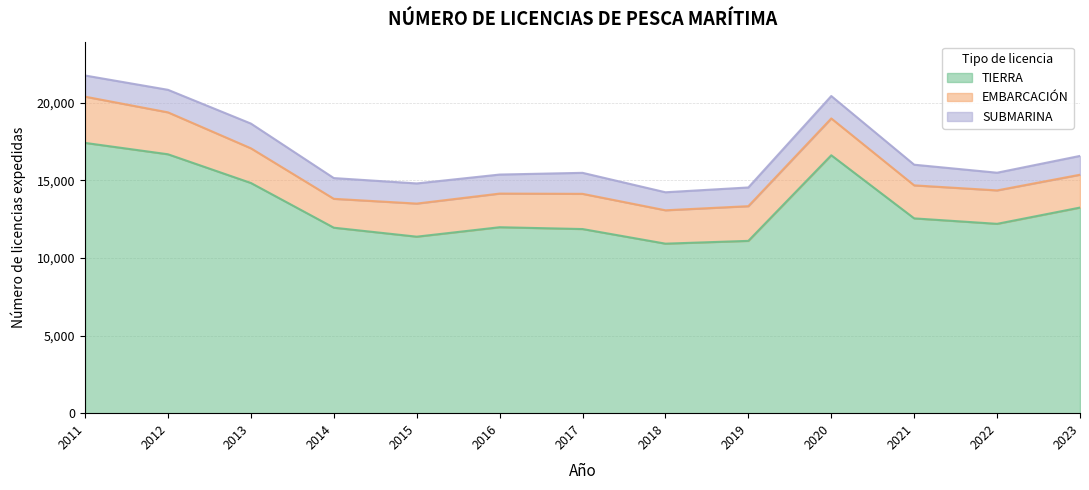

Which series has the largest range (max minus min)?

TIERRA